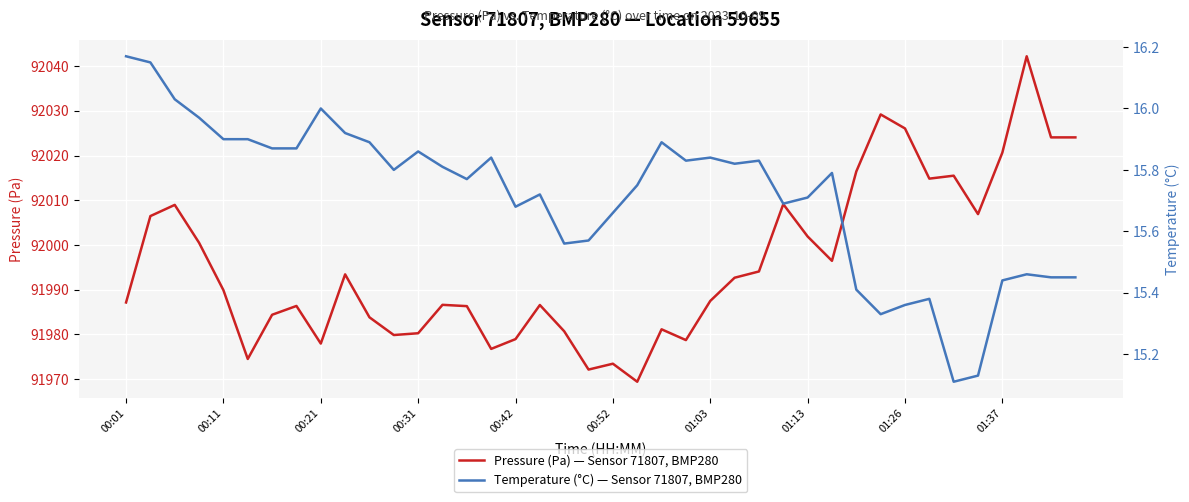

What position from the left is 14?

15